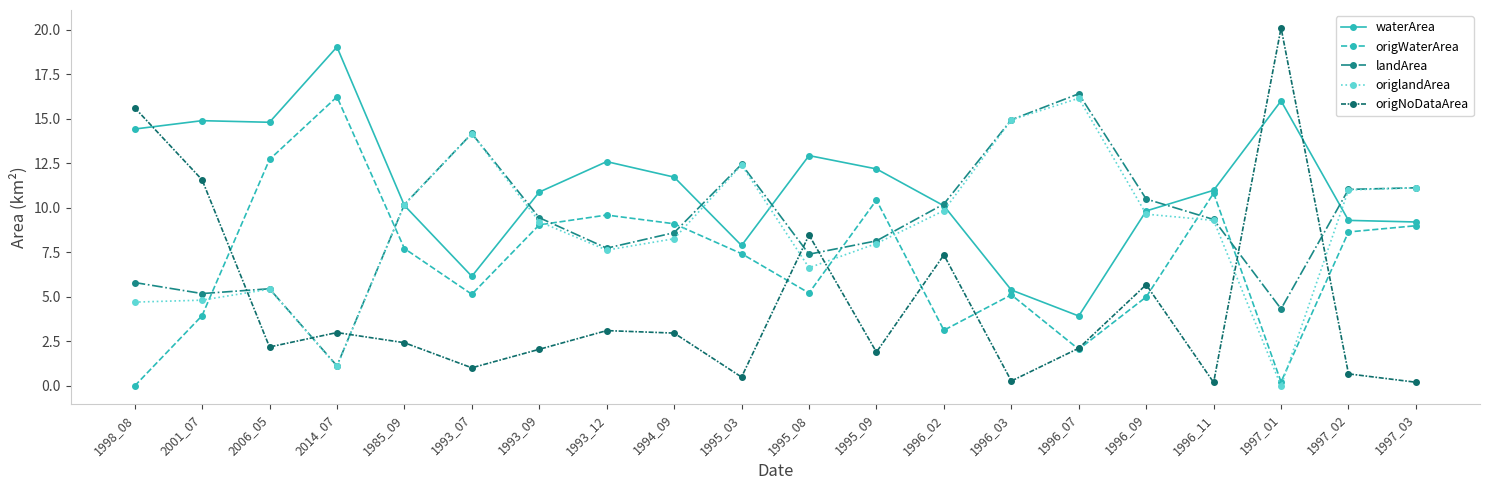

Is the value of origWaterArea at 2001_07 greater than the value of origNoDataArea at 1993_09?

Yes